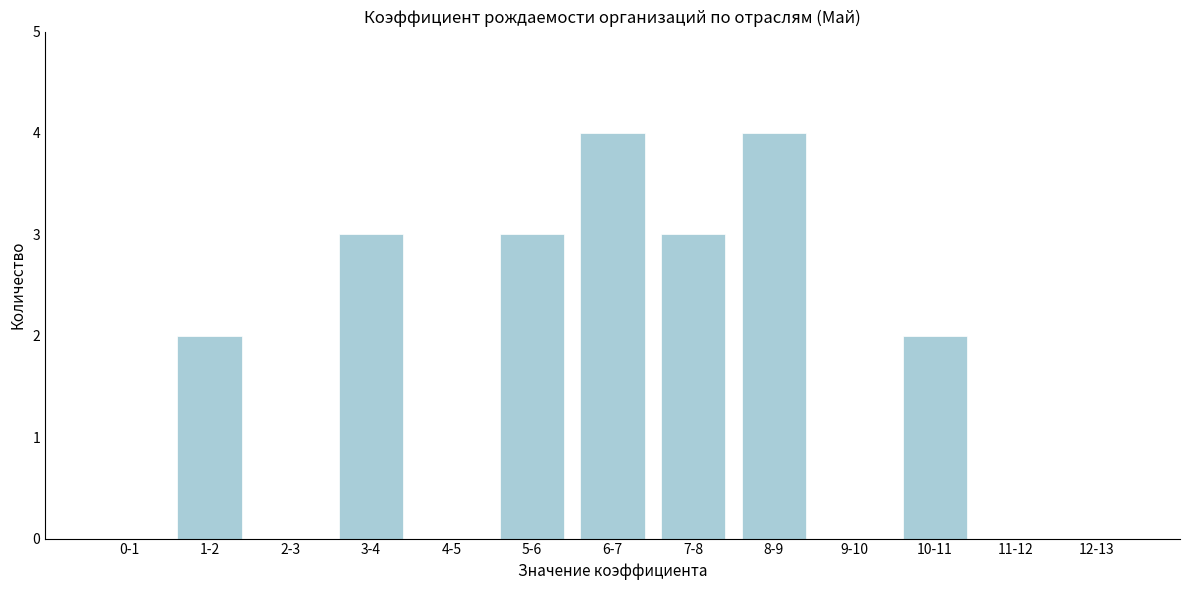

Reading left to right, extract all data points from this chart.

0-1=0	1-2=2	2-3=0	3-4=3	4-5=0	5-6=3	6-7=4	7-8=3	8-9=4	9-10=0	10-11=2	11-12=0	12-13=0